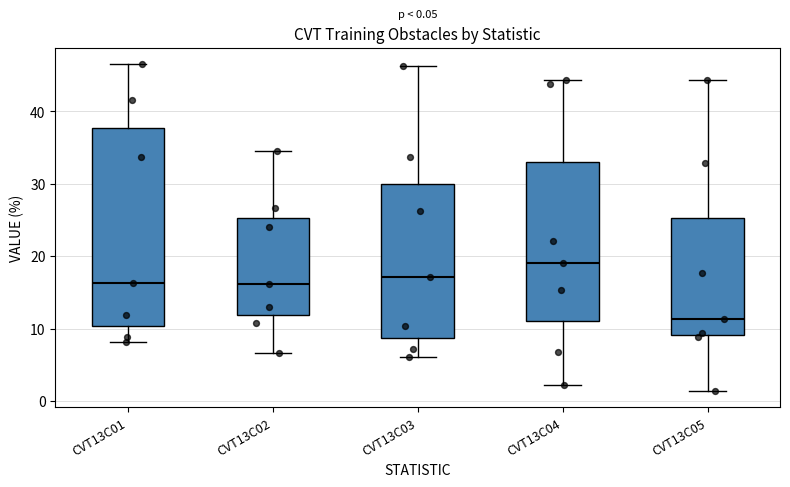

Which box's median line is the lowest?

CVT13C05